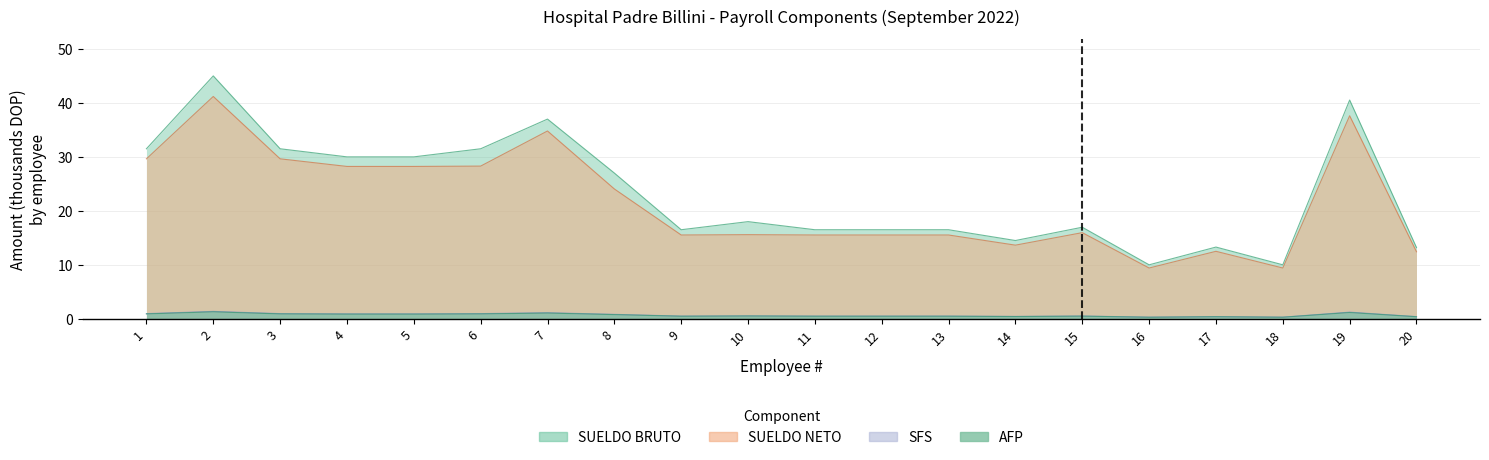

True or false: SFS and SUELDO_BRUTO cross at least once.

False